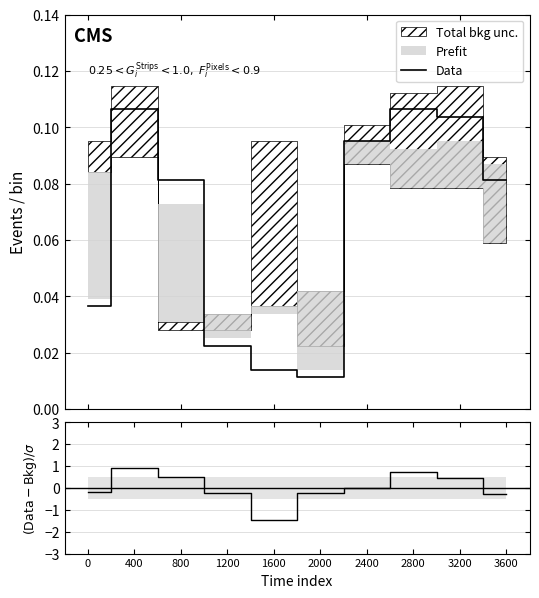

At which category does the chart reach its peak across all series?

400